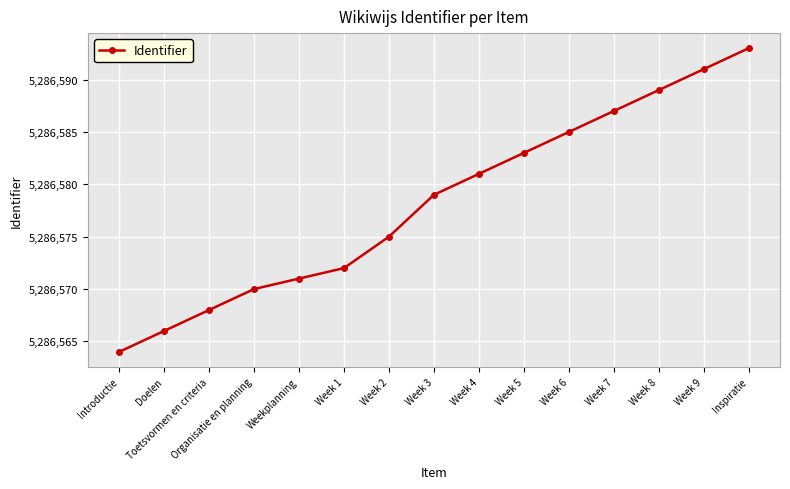

Rank the categories by value from highest to lowest.

Inspiratie, Week 9, Week 8, Week 7, Week 6, Week 5, Week 4, Week 3, Week 2, Week 1, Weekplanning, Organisatie en planning, Toetsvormen en criteria, Doelen, Introductie